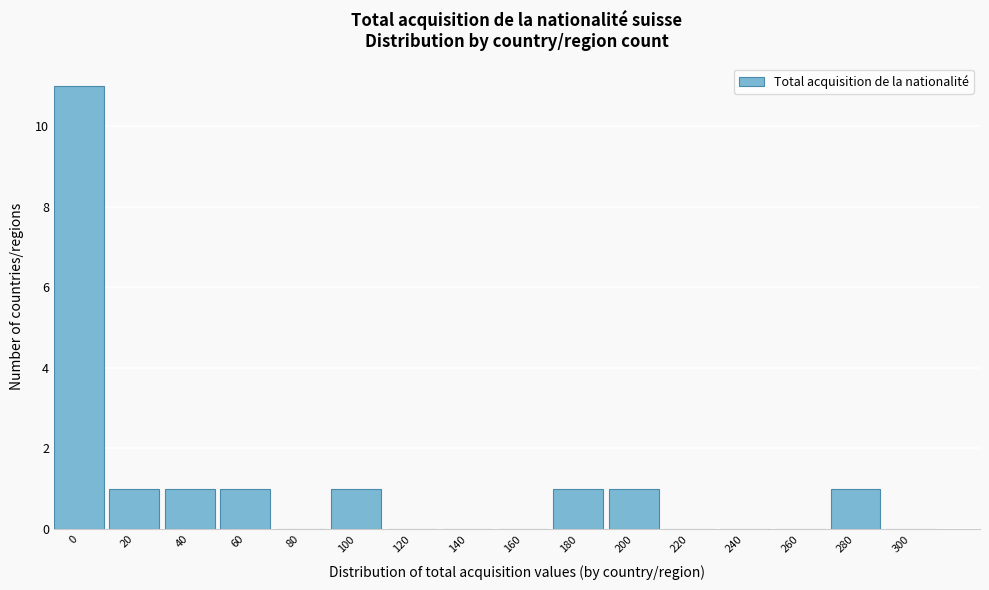

Reading right to left, what are all the values shown in this chart?

300=0	280=1	260=0	240=0	220=0	200=1	180=1	160=0	140=0	120=0	100=1	80=0	60=1	40=1	20=1	0=11